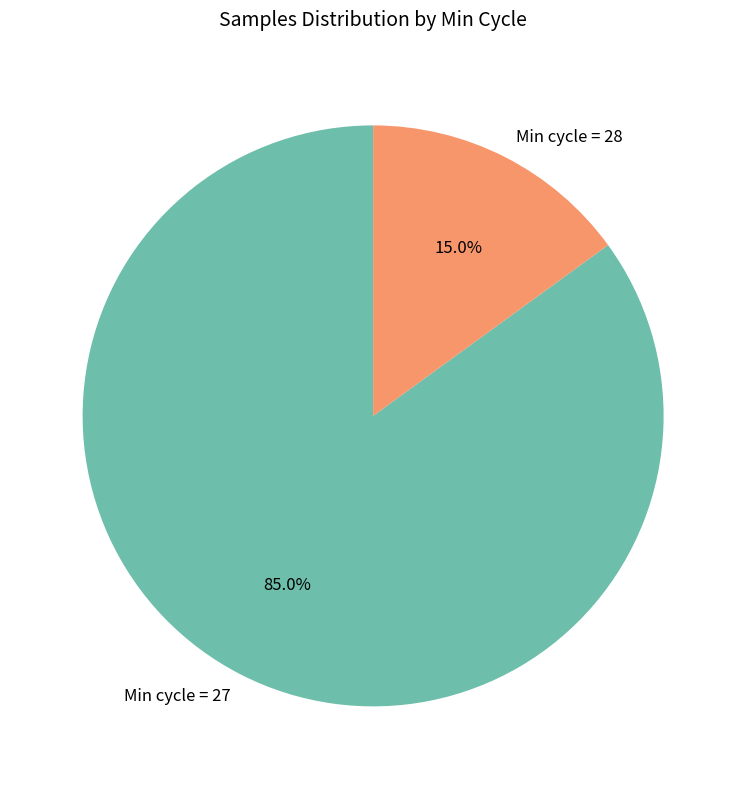

What is the smallest slice in the pie chart?

Min cycle = 28